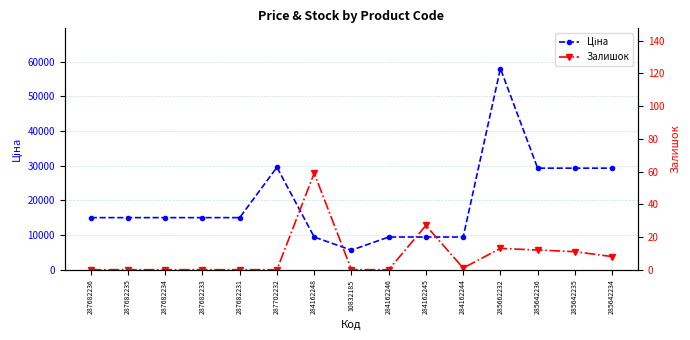

Rank the series by their maximum value, from lowest to highest.

Залишок, Ціна